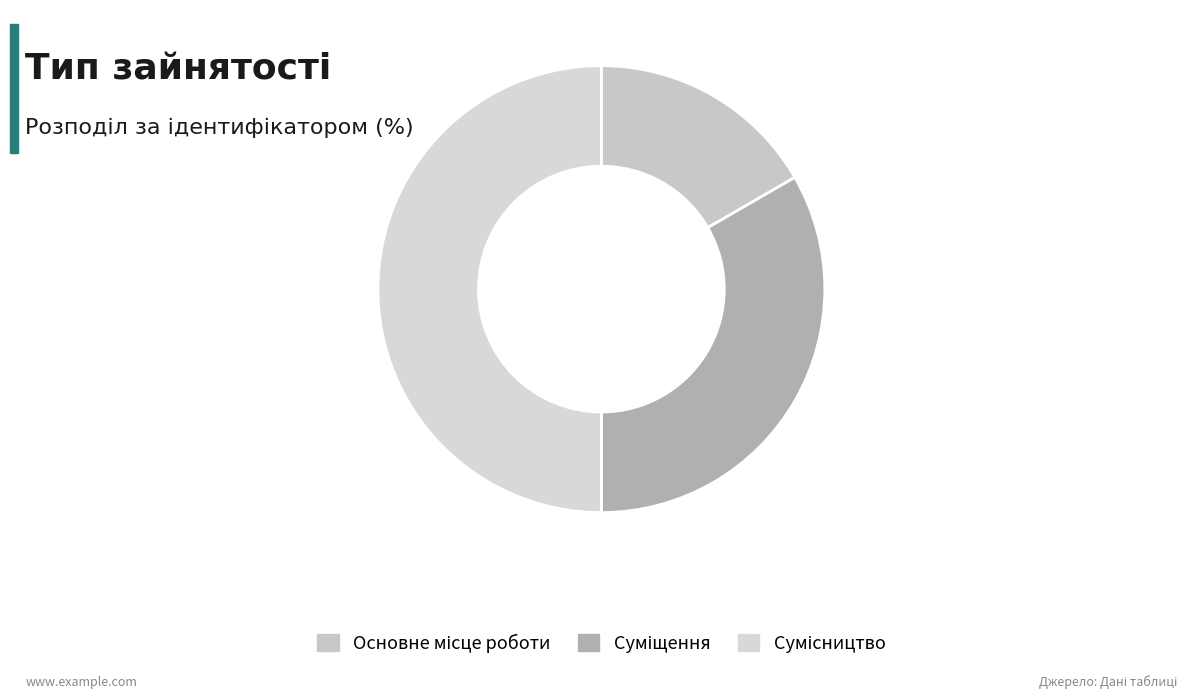

True or false: Основне місце роботи accounts for 17% of the total.

True